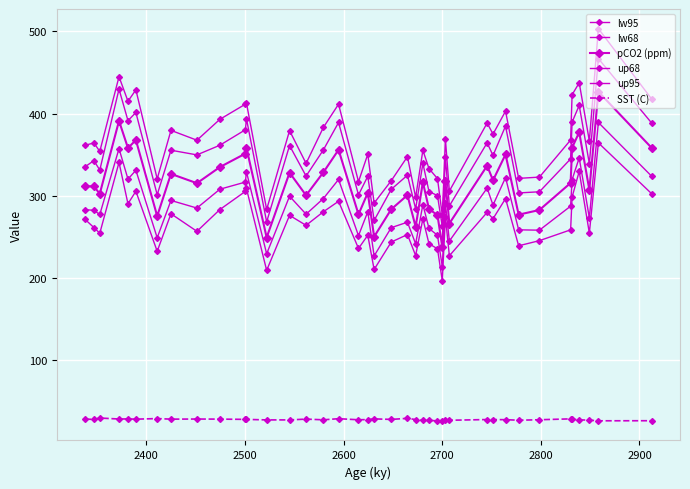

Reading left to right, transcribe all the data shown in this chart.

lw95: 271.3	261.4	254.5	340.6	290.3	305.5	232.5	278.1	256.8	283.3	305.4	309.0	209.3	276.2	264.1	280.6	293.3	235.9	252.0	210.3	243.7	252.9	227.3	271.9	241.6	235.6	196.8	274.6	227.0	279.9	272.1	296.6	239.2	245.4	258.6	298.4	329.7	254.6	364.4	302.5
lw68: 283.1	282.3	277.2	357.4	320.3	331.0	248.9	294.3	285.1	308.0	316.7	329.4	229.4	299.5	277.6	296.6	319.8	251.5	280.6	226.8	261.2	267.9	241.6	289.3	260.2	252.0	213.8	290.7	244.9	309.3	288.7	322.2	258.6	258.2	287.4	319.6	346.2	273.0	389.2	323.8
pCO2 (ppm): 311.7	311.4	302.5	391.1	358.1	367.8	275.3	326.6	315.3	334.9	351.3	358.5	249.2	328.1	300.5	328.5	355.9	277.4	303.6	250.2	283.6	300.8	262.3	316.5	283.8	276.6	237.8	317.7	266.3	336.6	318.8	350.3	277.0	282.7	315.6	358.5	377.3	307.3	426.6	358.2
up68: 335.3	342.7	331.3	429.8	391.4	401.3	301.2	355.4	349.7	361.5	380.3	394.0	268.3	361.1	324.0	355.8	389.1	301.1	323.8	269.9	307.8	325.0	284.1	339.4	305.2	300.3	262.7	346.6	287.6	364.4	349.0	384.9	303.5	304.9	344.9	389.6	410.0	339.0	466.9	388.4
up95: 361.4	364.3	354.0	444.9	415.0	428.9	320.6	379.6	367.6	393.0	411.4	413.0	283.4	379.3	339.4	383.1	411.4	317.2	350.5	291.1	318.3	347.6	298.1	355.4	333.0	320.9	276.3	369.1	305.7	388.5	375.0	402.9	321.2	322.7	367.8	422.9	437.4	366.7	503.3	417.7
SST (C): 28.4	28.0	29.7	28.5	28.6	28.3	29.0	28.3	28.5	28.4	28.1	28.0	27.4	27.4	28.4	27.5	28.9	27.6	27.8	28.6	28.0	29.3	27.8	27.0	26.8	26.3	26.6	26.7	27.0	27.8	27.8	27.7	27.0	27.6	28.7	28.1	27.5	27.1	26.3	26.4